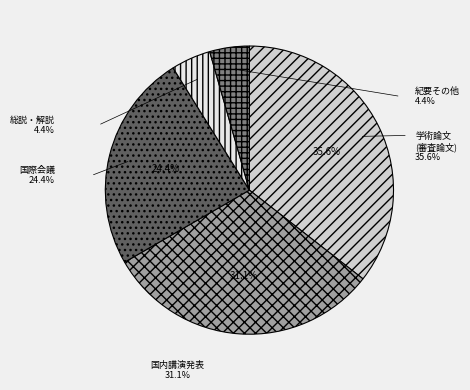

Do 総説・解説 and 学術論文 (審査論文) together represent more than half of the pie?

No